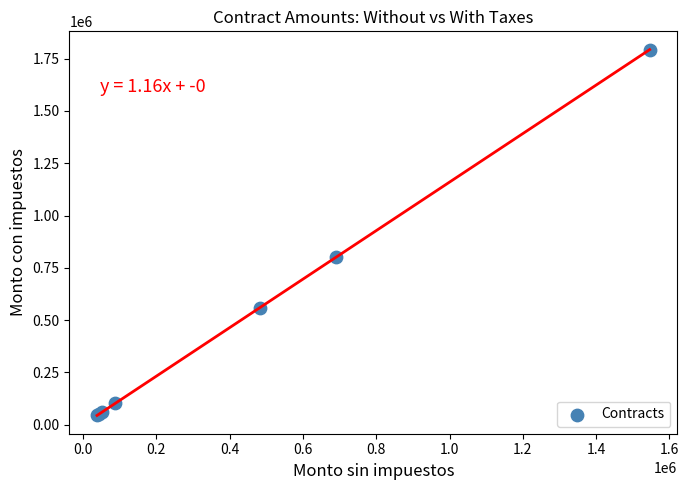

What Y value in the scatter plot is closest to 918963?

799999.8